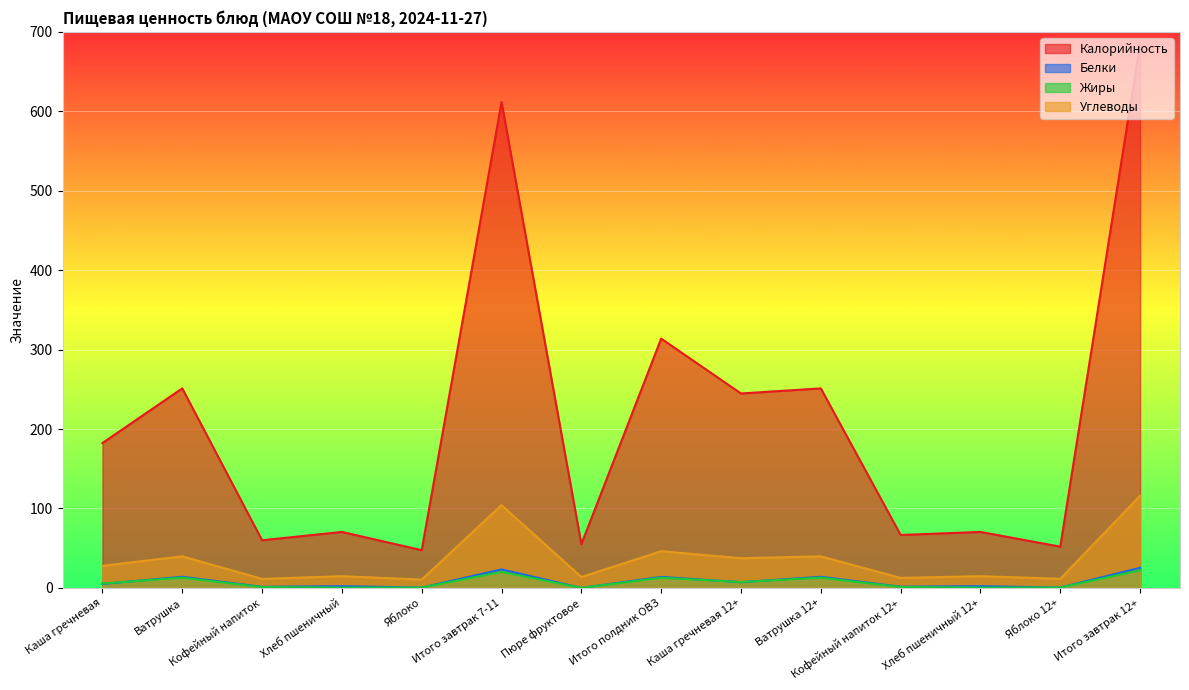

True or false: Жиры and Углеводы intersect in this chart.

False